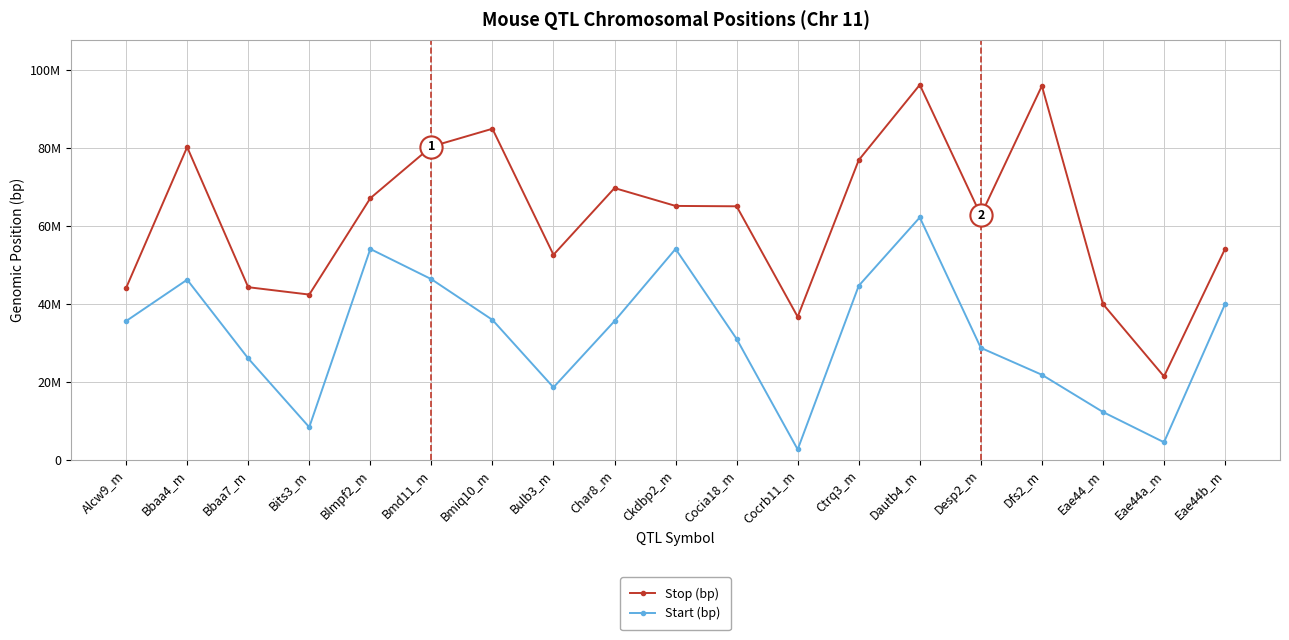

What is the maximum value shown in the chart?

96156153